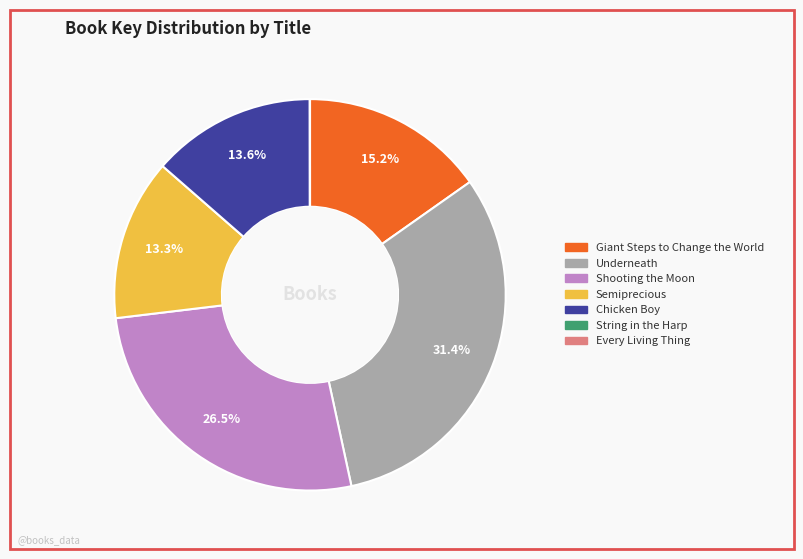

Is Underneath the majority of the pie?

No